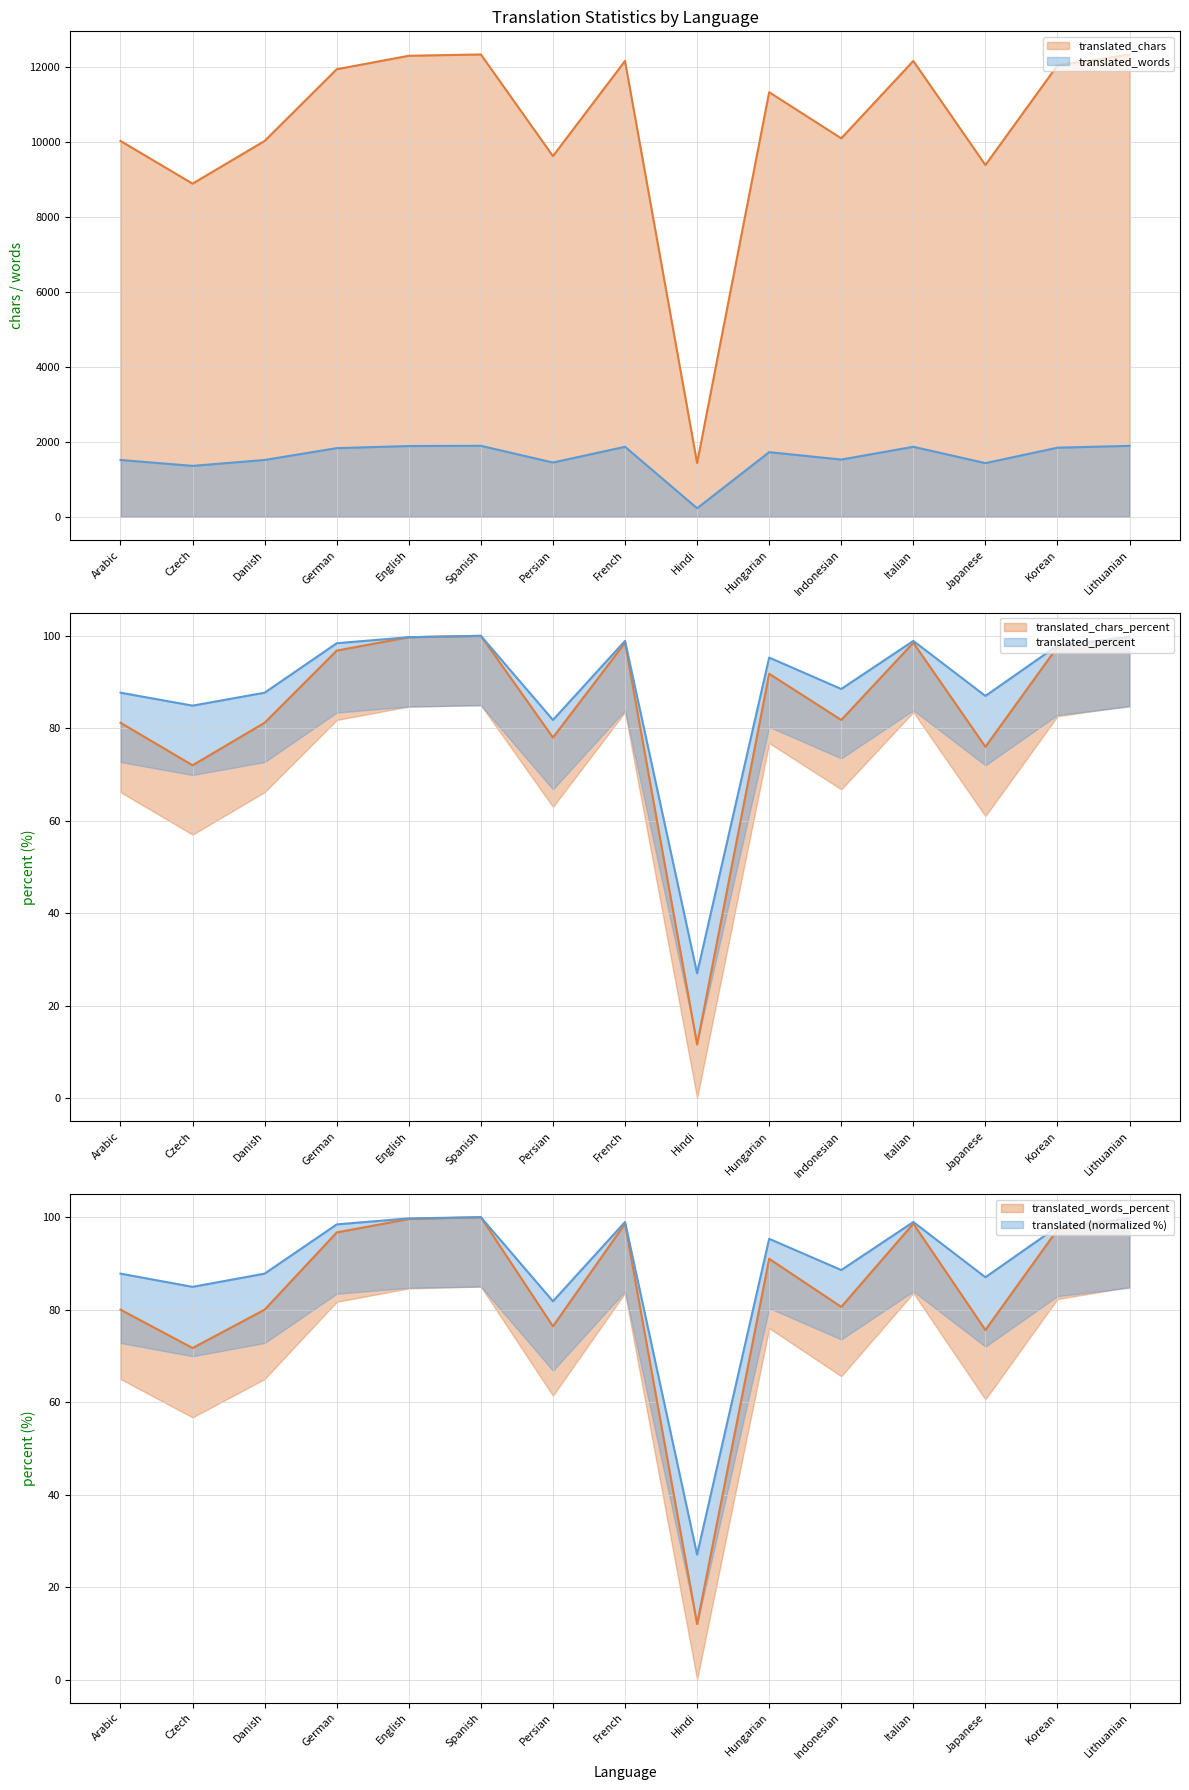

After their last crossing, which series has the higher values: translated_percent or translated_words_percent?

translated_words_percent